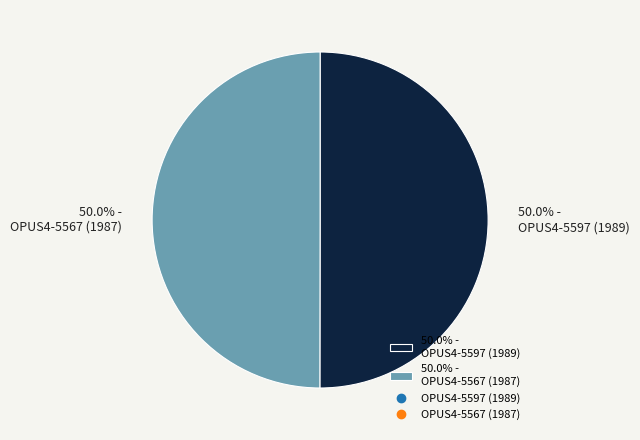

What percentage is NOT represented by 50.0% - OPUS4-5597 (1989)?

50.0%